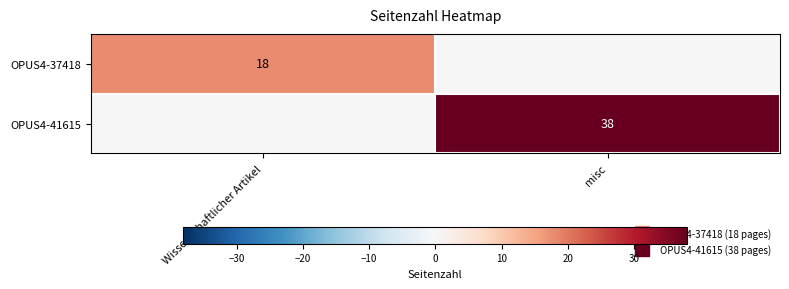

What is the maximum value shown in the chart?

38